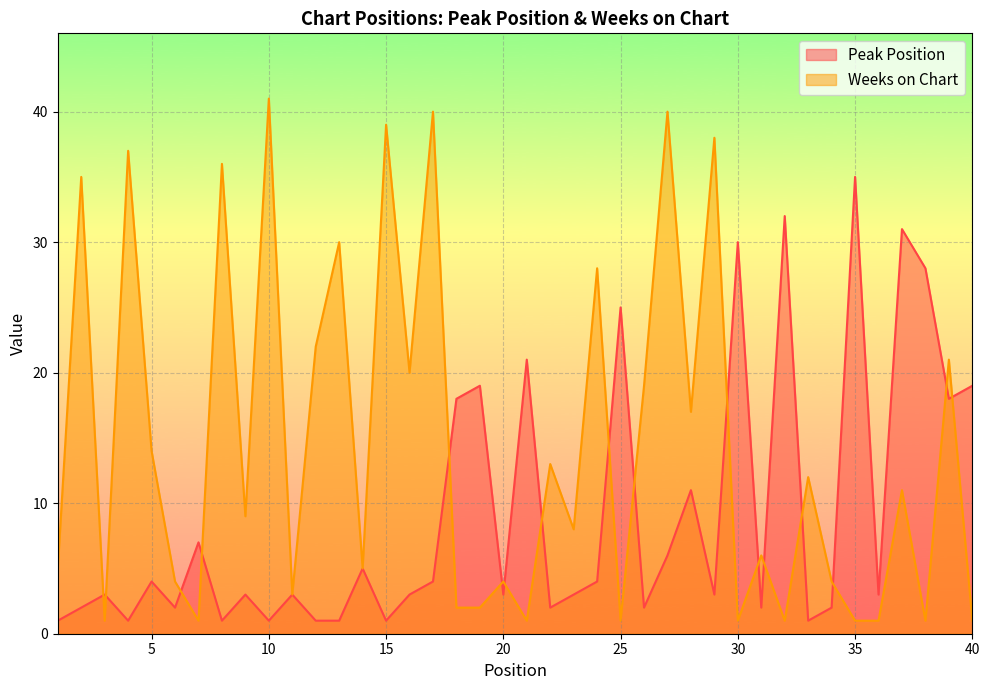

Between 9 and 12, which series saw the biggest shift?

Weeks on Chart